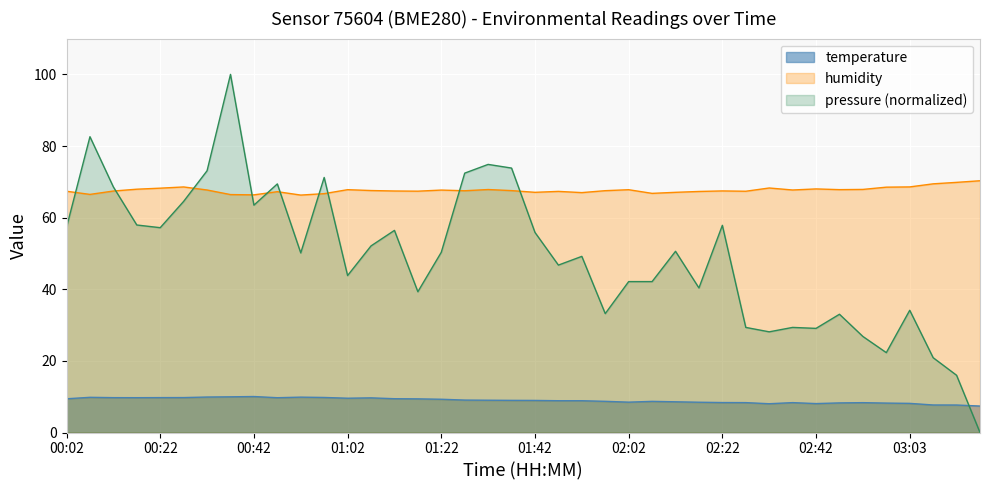

True or false: temperature and humidity intersect in this chart.

False